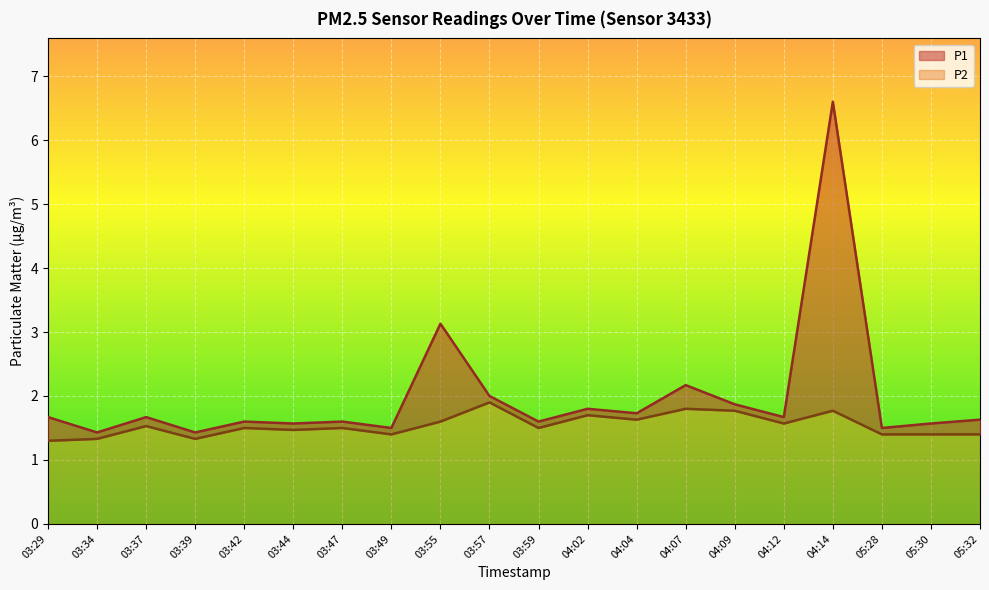

List the series in order of their overall mean, lowest first.

P2, P1